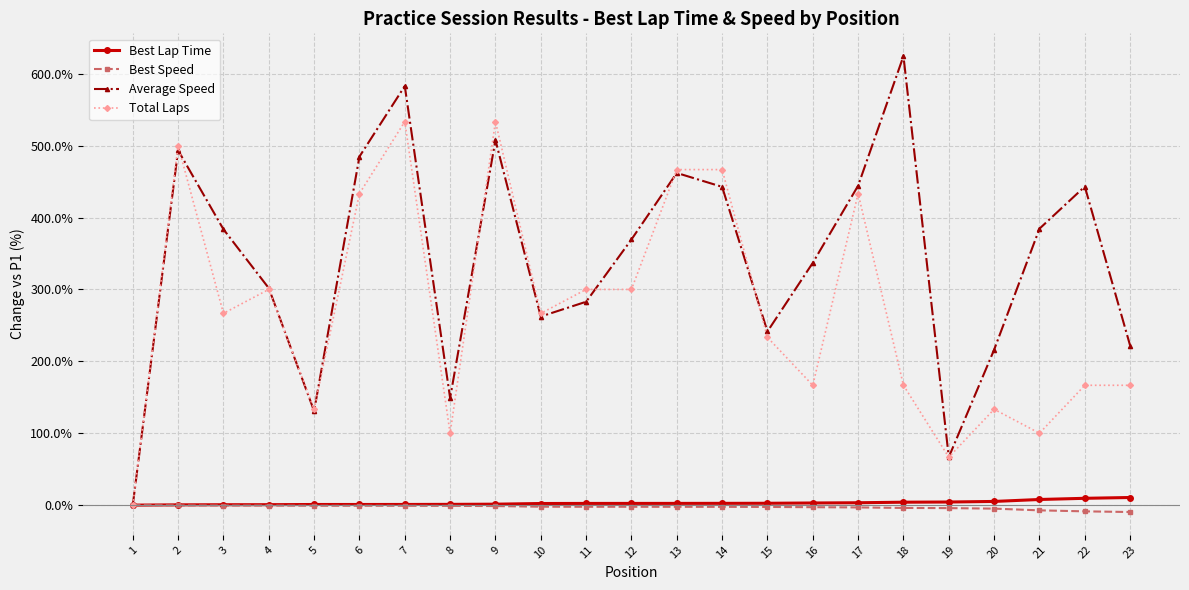

At which category is the sum across all series the highest?

7